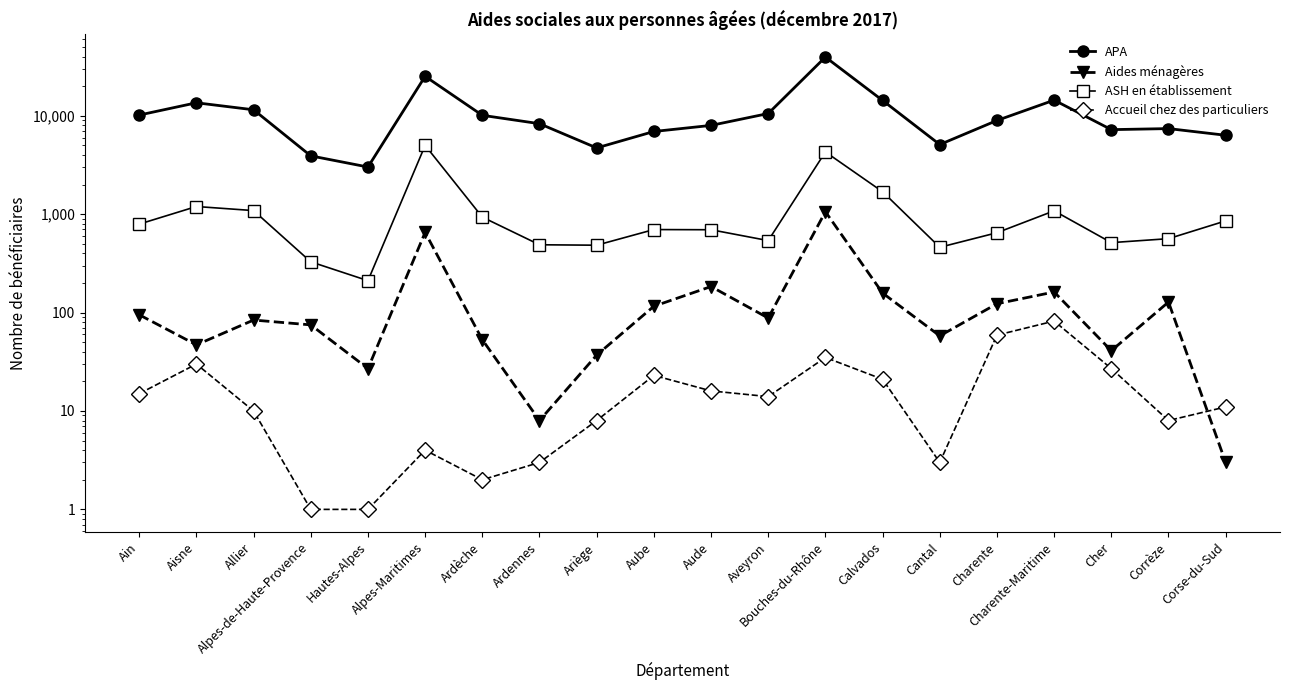

What is the total value across all series at Ain?

11078